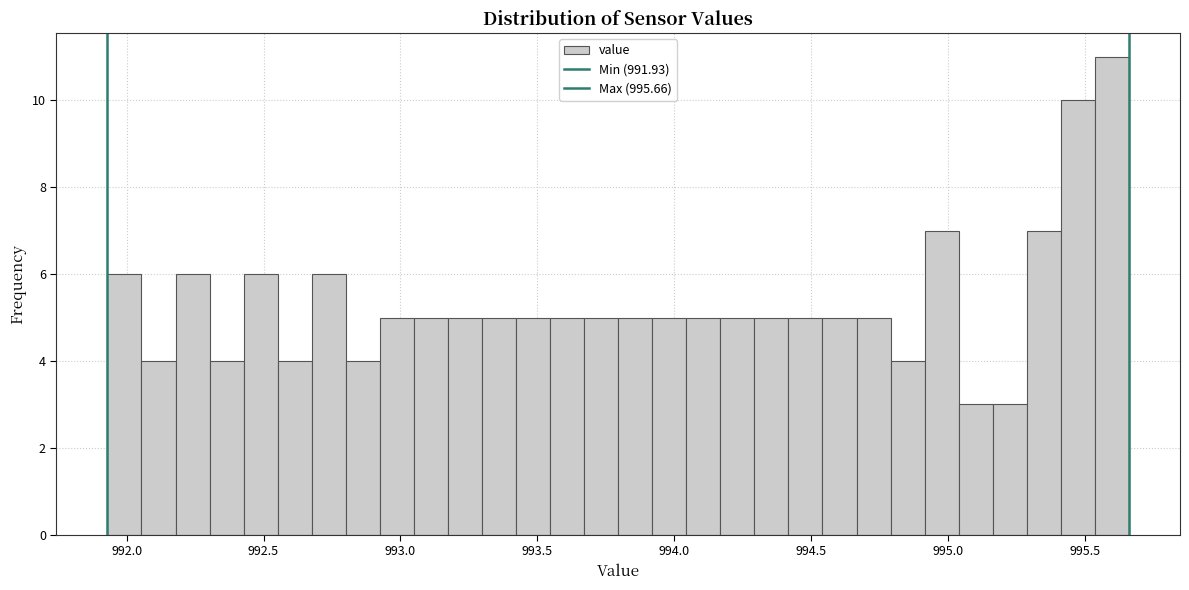

Read against the x-axis, roughly where is the centre of the tallest bar?

995.60